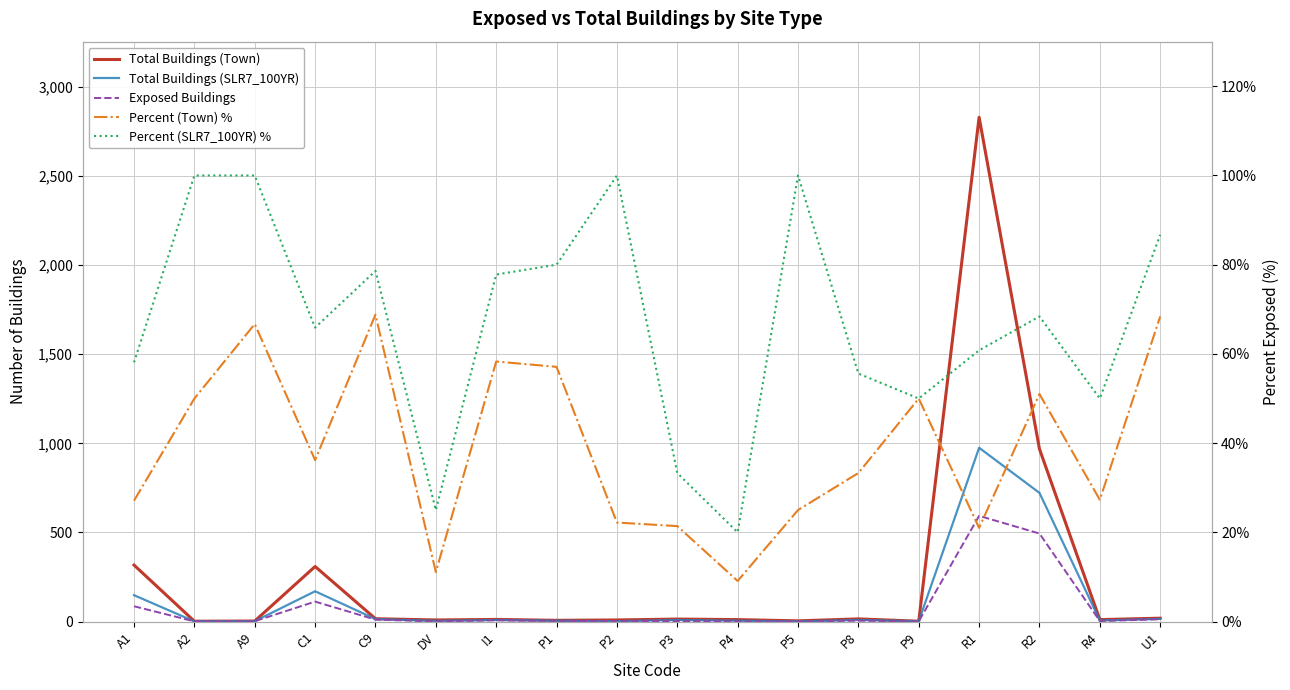

Reading left to right, transcribe all the data shown in this chart.

Total Buildings (Town): 317.0	2.0	3.0	309.0	16.0	9.0	12.0	7.0	9.0	14.0	11.0	4.0	15.0	2.0	2829.0	968.0	11.0	19.0
Total Buildings (SLR7_100YR): 148.0	1.0	2.0	170.0	14.0	4.0	9.0	5.0	2.0	9.0	5.0	1.0	9.0	2.0	975.0	722.0	6.0	15.0
Exposed Buildings: 86.0	1.0	2.0	112.0	11.0	1.0	7.0	4.0	2.0	3.0	1.0	1.0	5.0	1.0	593.0	494.0	3.0	13.0
Percent (Town) %: 27.1	50.0	66.7	36.2	68.8	11.1	58.3	57.1	22.2	21.4	9.1	25.0	33.3	50.0	21.0	51.0	27.3	68.4
Percent (SLR7_100YR) %: 58.1	100.0	100.0	65.9	78.6	25.0	77.8	80.0	100.0	33.3	20.0	100.0	55.6	50.0	60.8	68.4	50.0	86.7